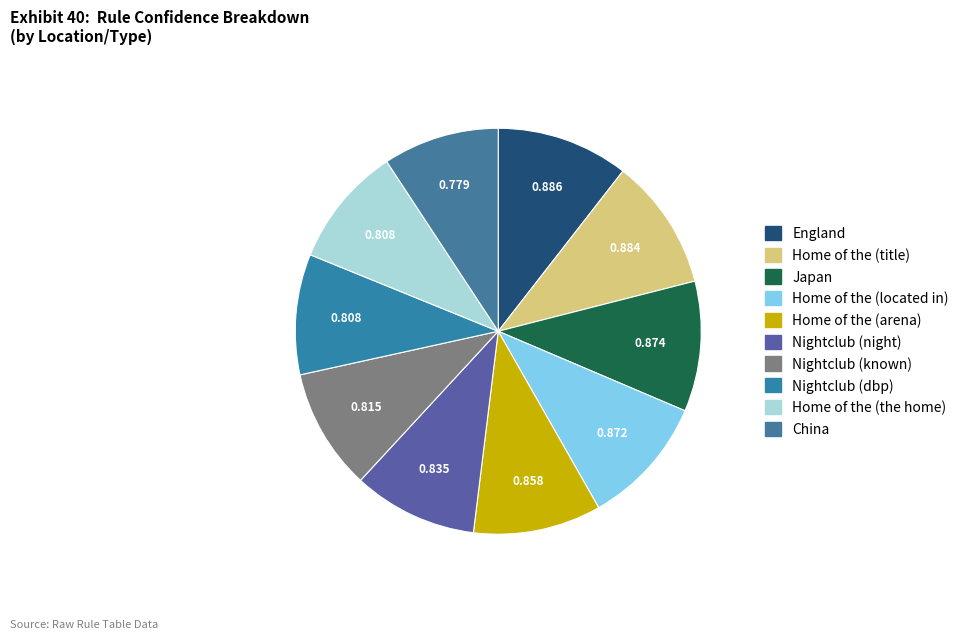

What is the change in value from Home of the (located in) to Nightclub (dbp)?

-0.1